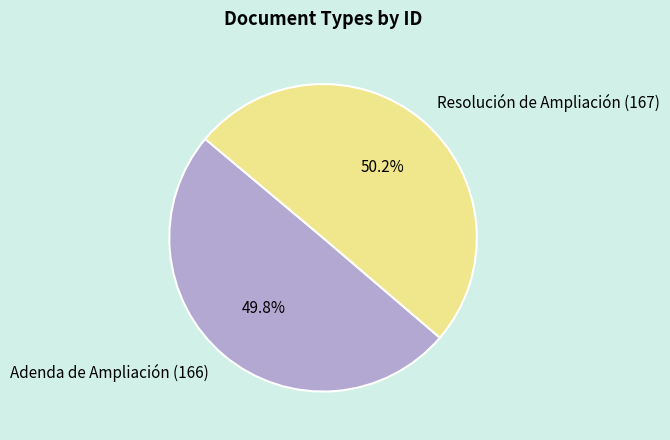

How many slices are in this pie chart?

2